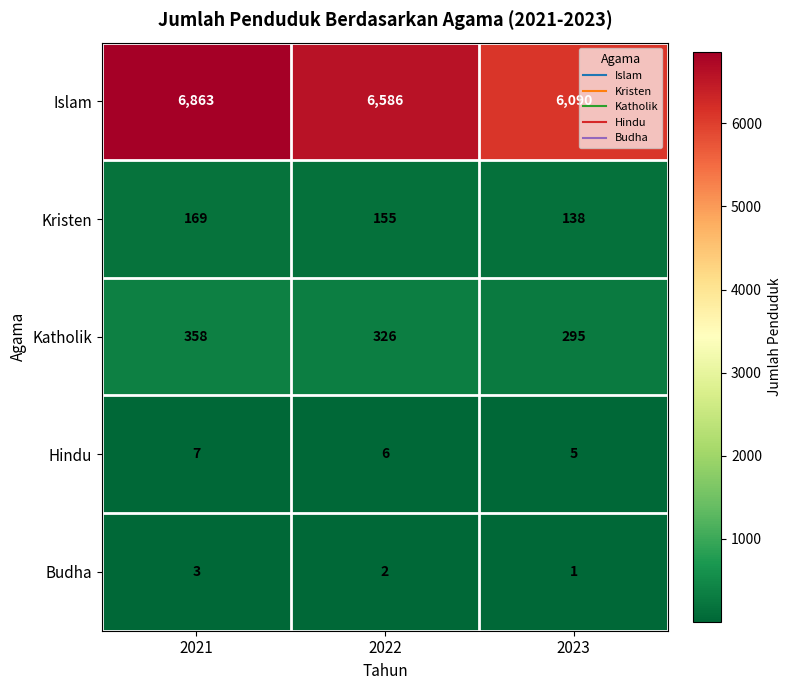

Reading left to right, what are all the values shown in this chart?

Islam: 2021=6863	2022=6586	2023=6090
Kristen: 2021=169	2022=155	2023=138
Katholik: 2021=358	2022=326	2023=295
Hindu: 2021=7	2022=6	2023=5
Budha: 2021=3	2022=2	2023=1